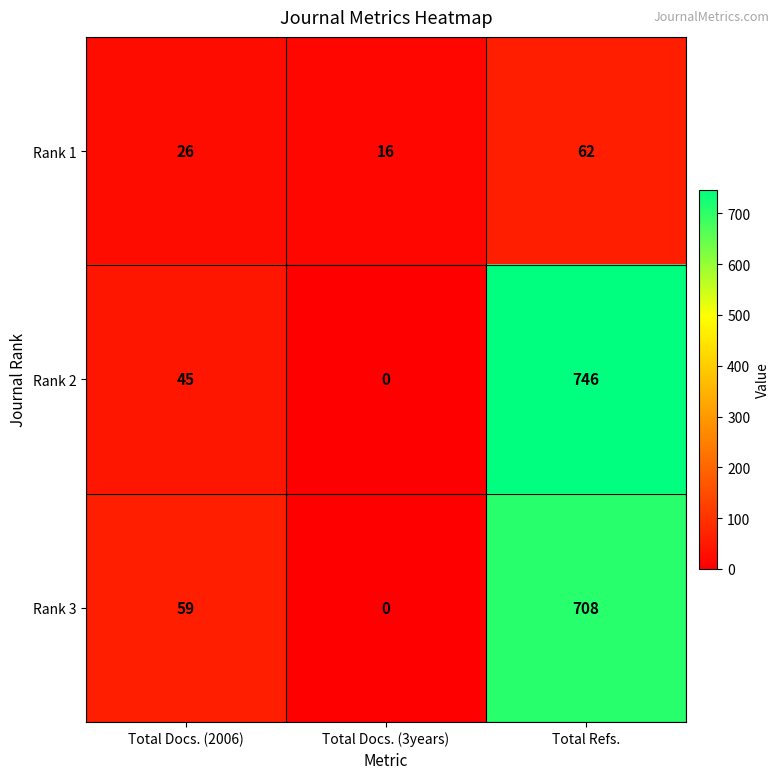

Reading right to left, extract all data points from this chart.

Rank 1: 62	16	26
Rank 2: 746	0	45
Rank 3: 708	0	59